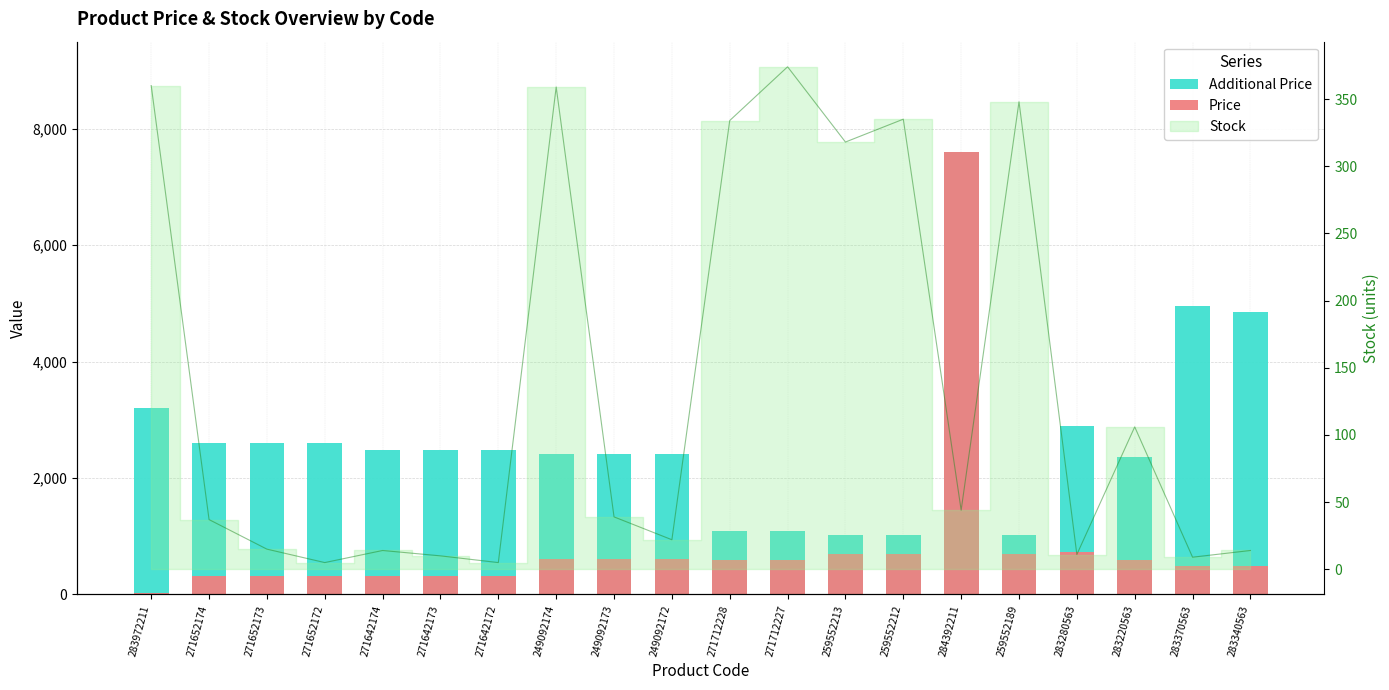

What is the difference between the maximum and minimum values in the Price series?

7564.5